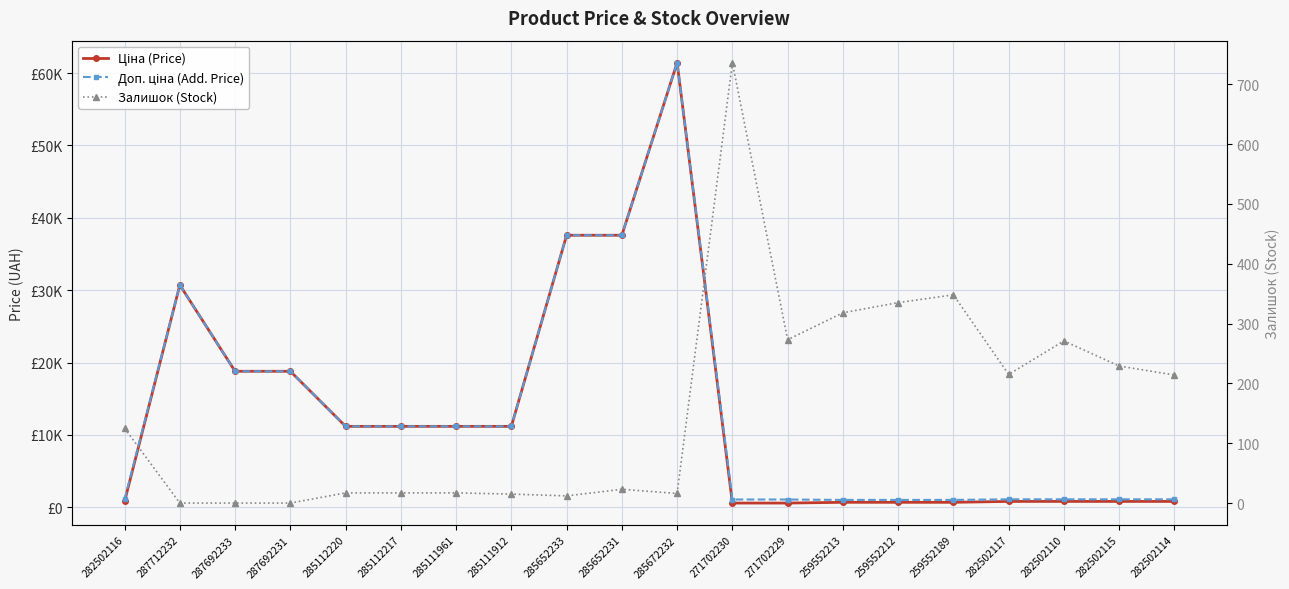

True or false: Ціна (Price) and Доп. ціна (Add. Price) cross at least once.

False